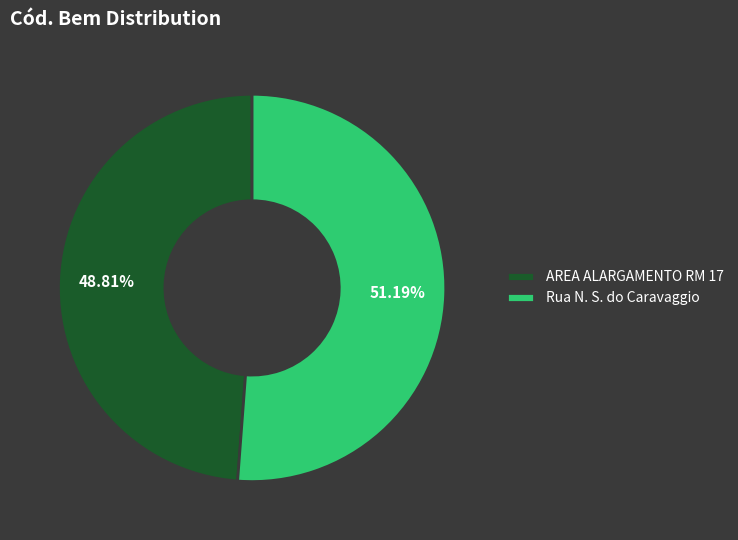

Rank the categories by value from highest to lowest.

Rua N. S. do Caravaggio, AREA ALARGAMENTO RM 17